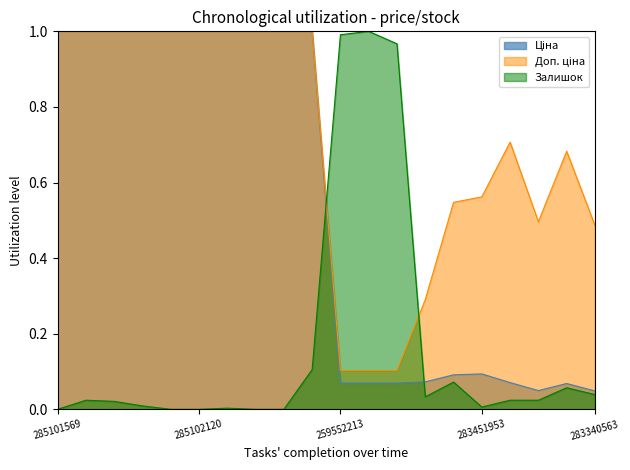

How many lines are shown in the chart?

3